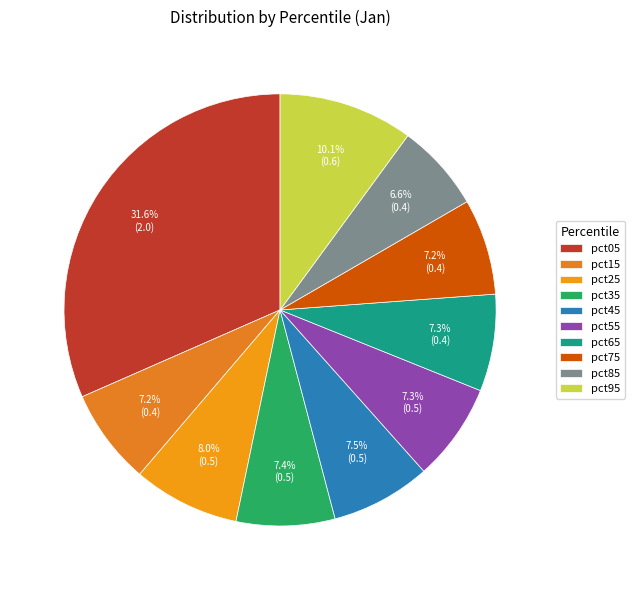

Which category has the smallest portion of the pie?

pct85